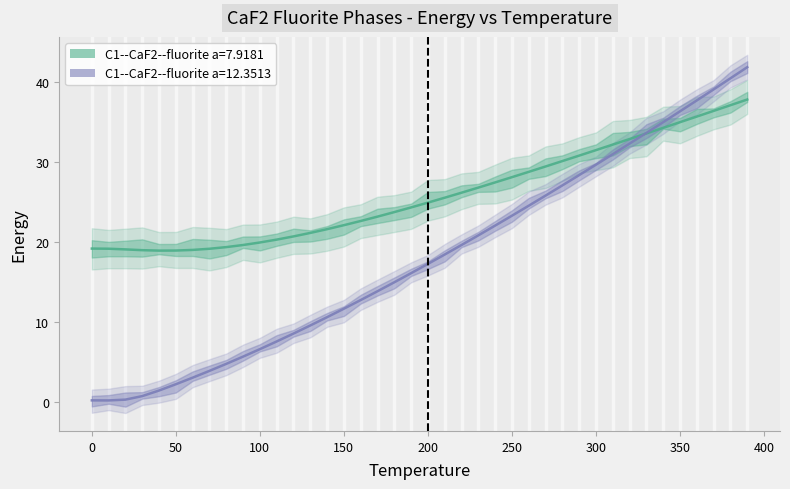

What is the difference between the maximum and minimum values in the C1--CaF2--fluorite a=12.3513 series?

41.8